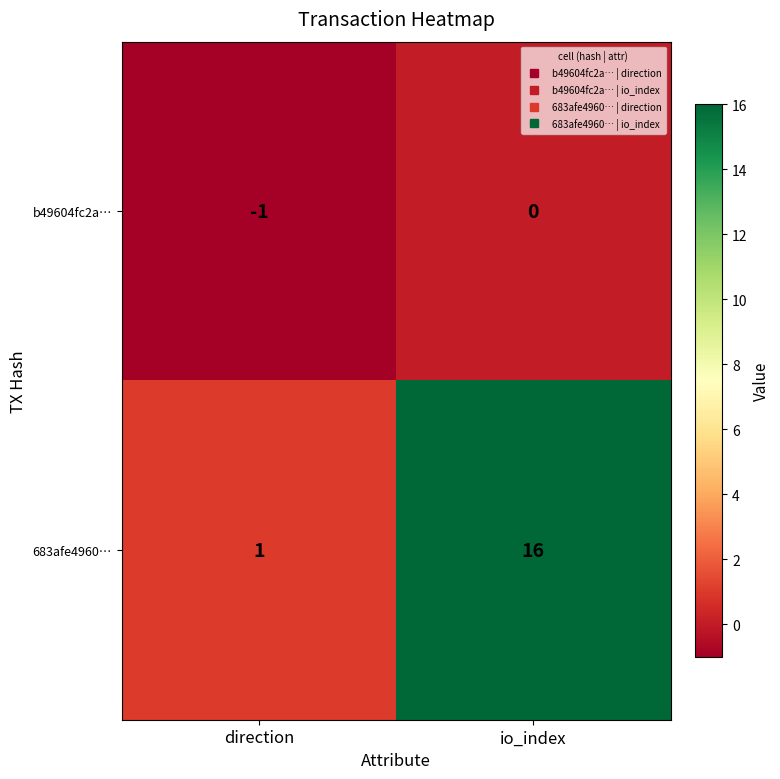

Reading left to right, extract all data points from this chart.

b49604fc2a…: direction=-1	io_index=0
683afe4960…: direction=1	io_index=16